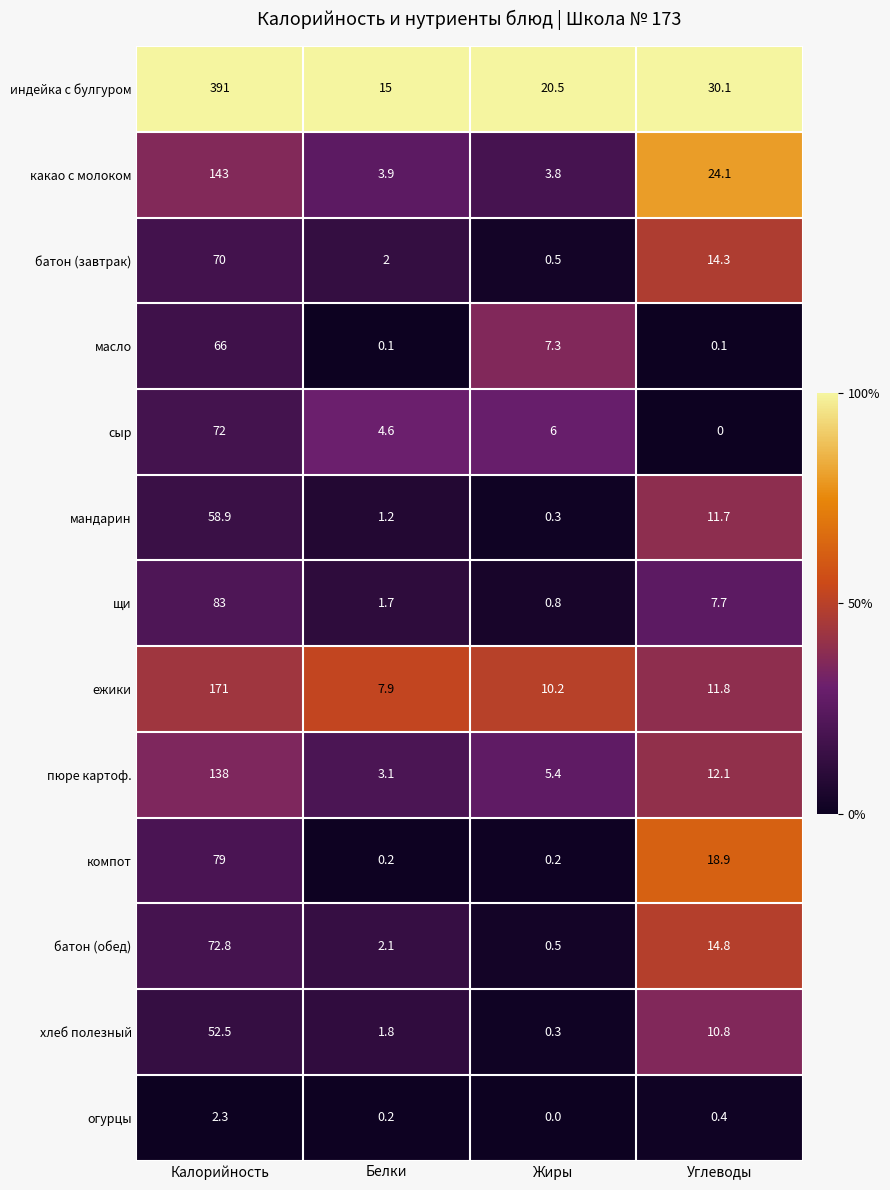

Which series has the largest total across all categories?

индейка с булгуром